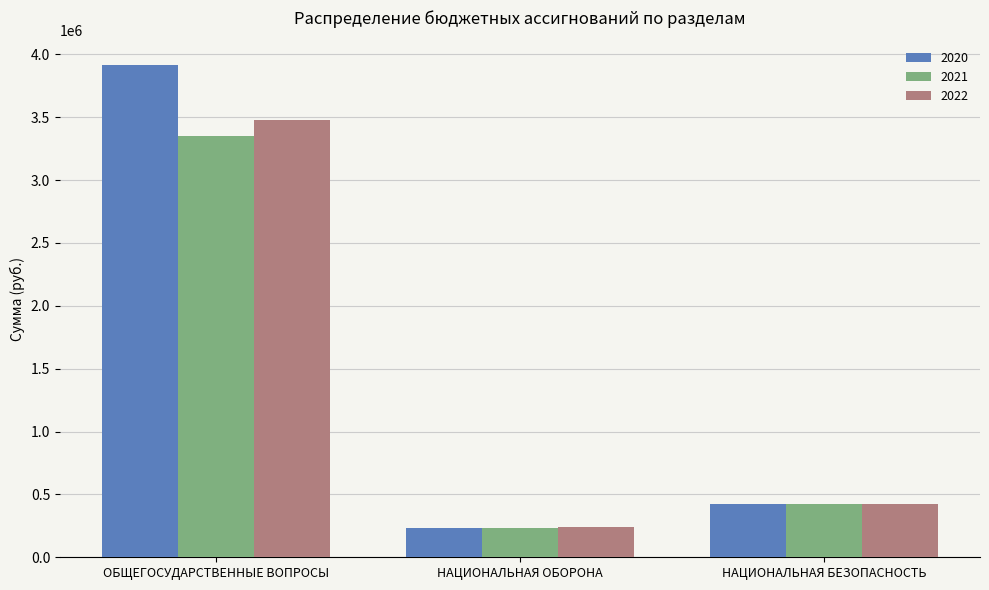

Count the number of data series in this chart.

3